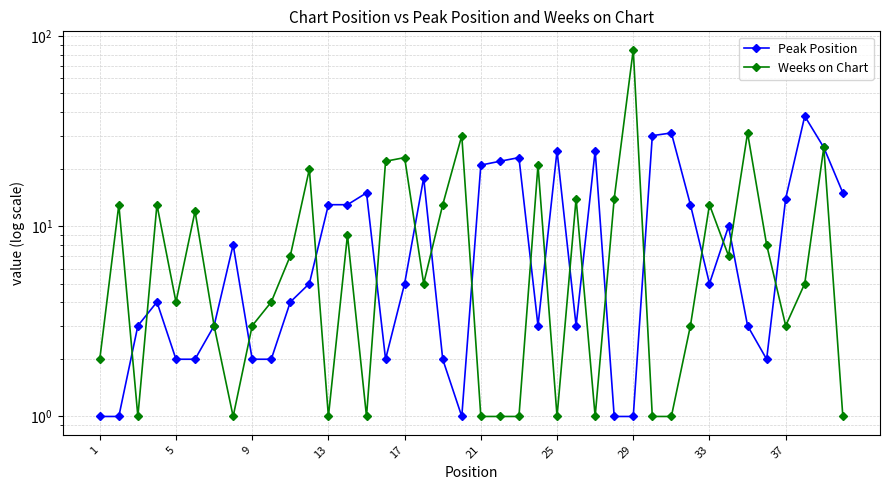

Is the value of Weeks on Chart at 17 greater than the value of Peak Position at 31?

No